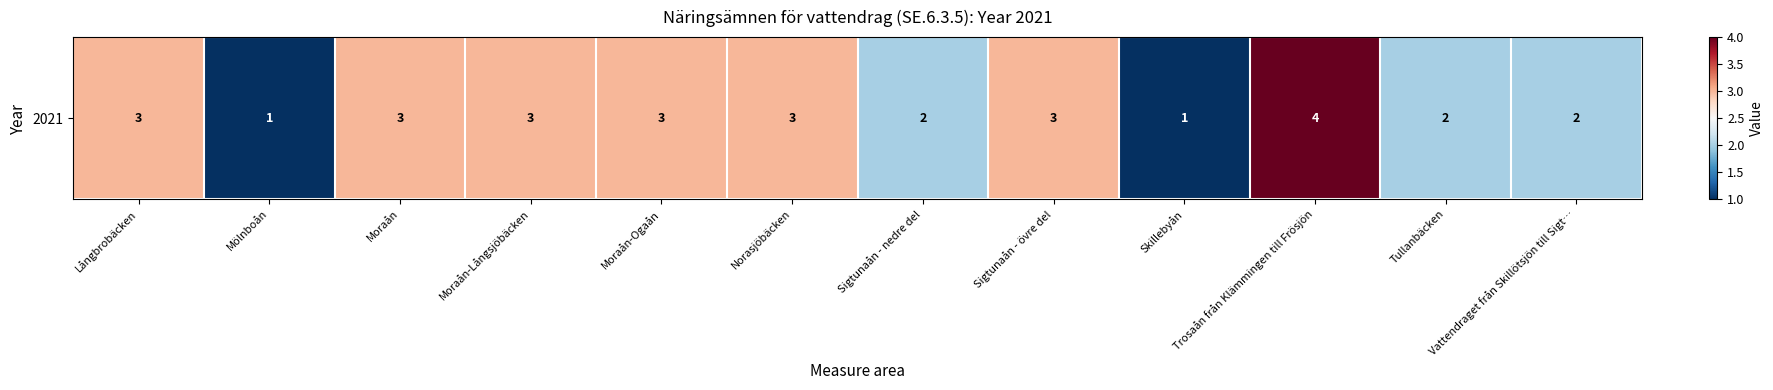

Count the values in the range 2 to 3.

9